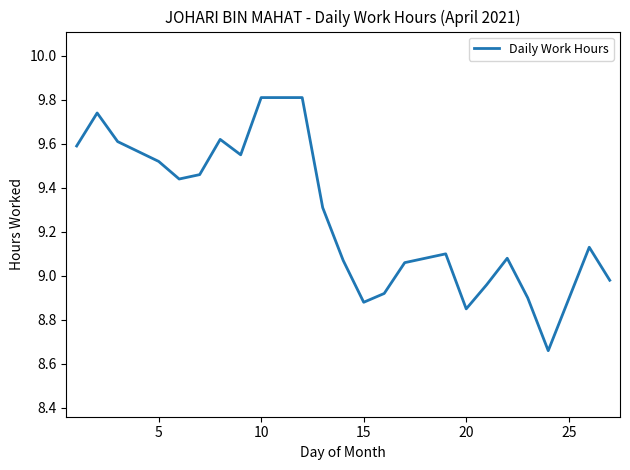

What is the maximum value shown in the chart?

9.8